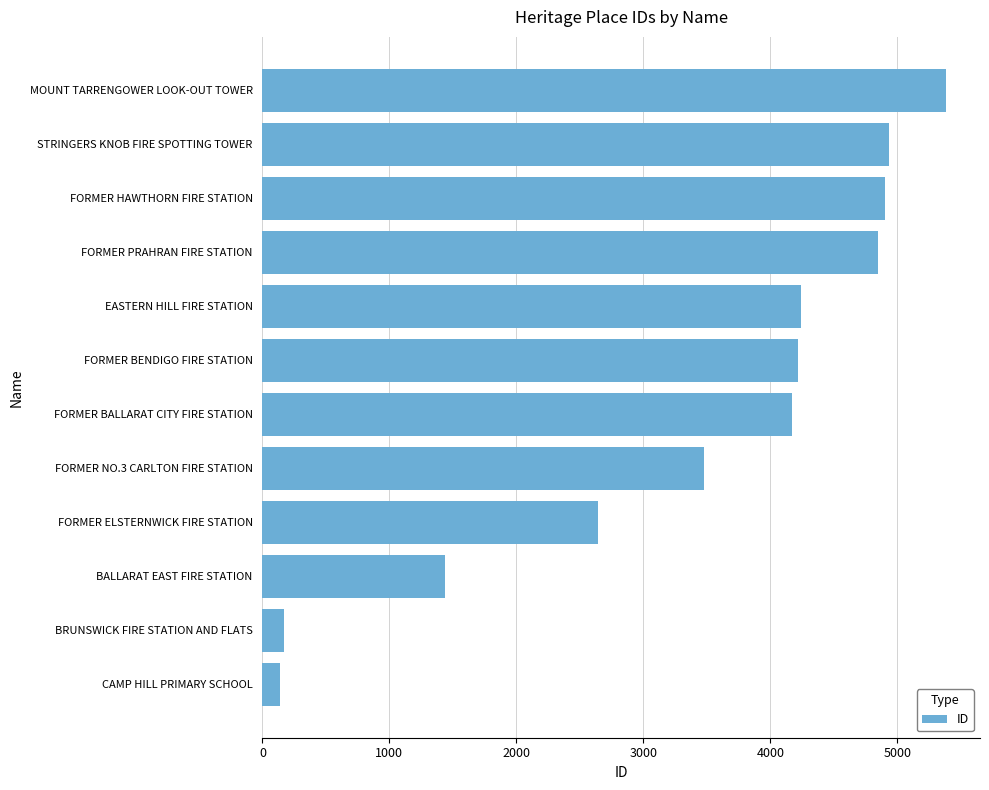

How many data points are less than 4221?

6